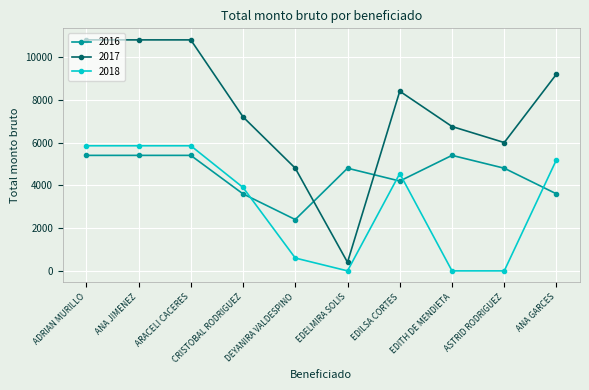

What is the difference between the 2018 values at ANA JIMENEZ and DEYANIRA VALDESPINO?

5250